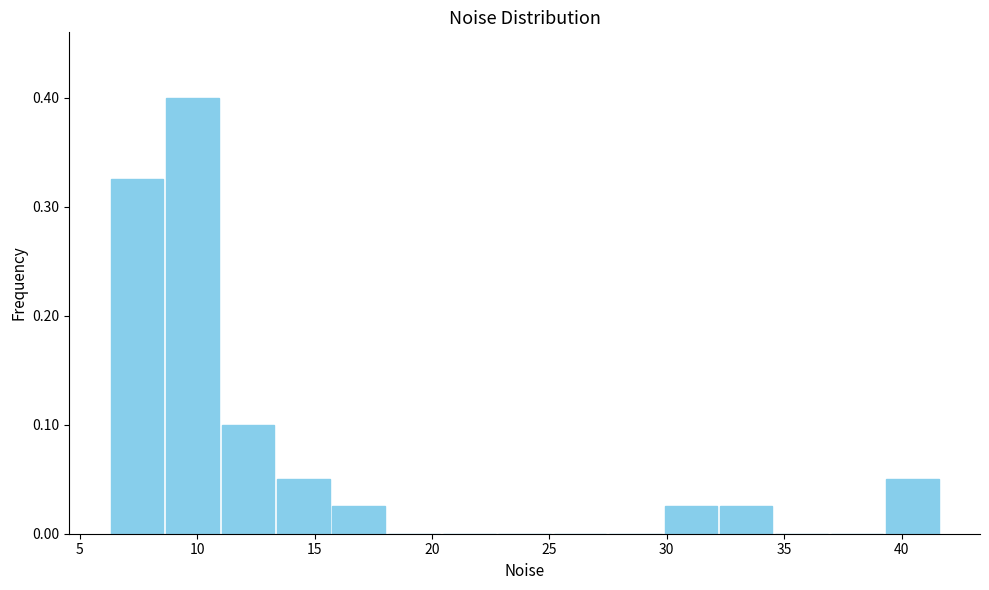

Reading left to right, list every bar in this chart as the range it spans on the x-axis followed by its height. Neither the bar edges nor the heights are printed on the chart, so give them approximately, as read against the axes.

6.5 to 8.5: 0.33
8.5 to 11.0: 0.40
11.0 to 13.5: 0.10
13.5 to 15.5: 0.05
15.5 to 18.0: 0.03
18.0 to 20.5: 0
20.5 to 23.0: 0
23.0 to 25.0: 0
25.0 to 27.5: 0
27.5 to 30.0: 0
30.0 to 32.0: 0.03
32.0 to 34.5: 0.03
34.5 to 37.0: 0
37.0 to 39.5: 0
39.5 to 41.5: 0.05